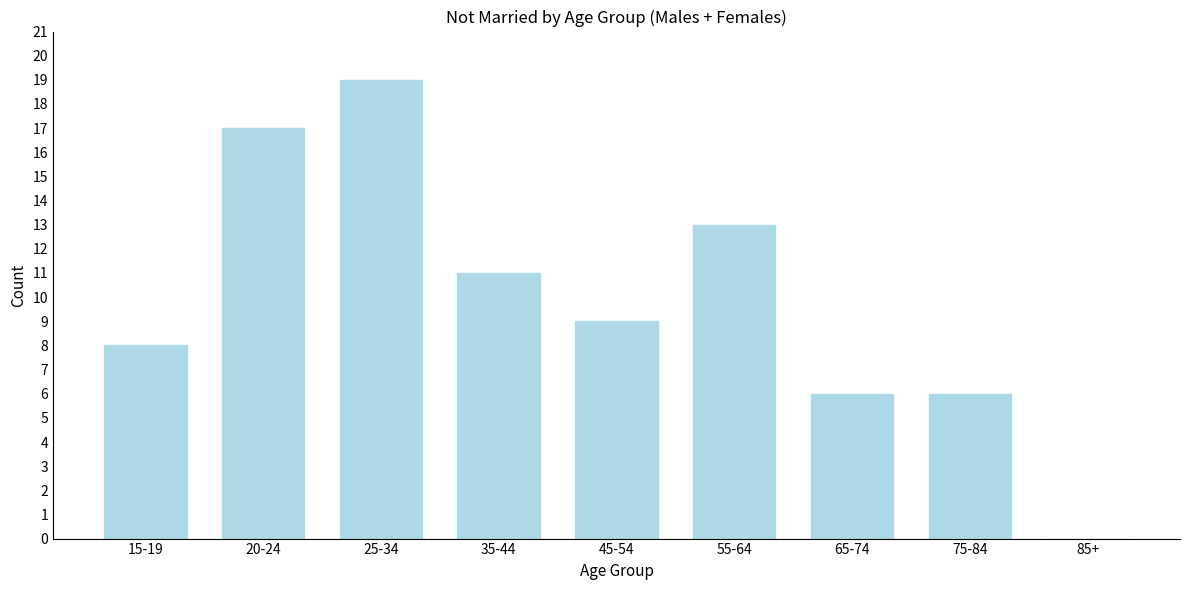

Reading left to right, list all the values displayed in this chart.

15-19=8	20-24=17	25-34=19	35-44=11	45-54=9	55-64=13	65-74=6	75-84=6	85+=0